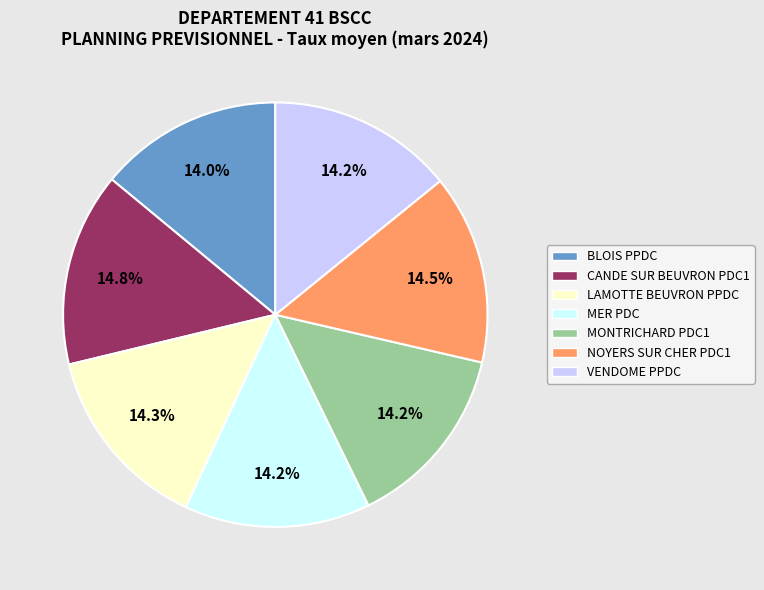

What portion of the pie excludes VENDOME PPDC?

85.8%